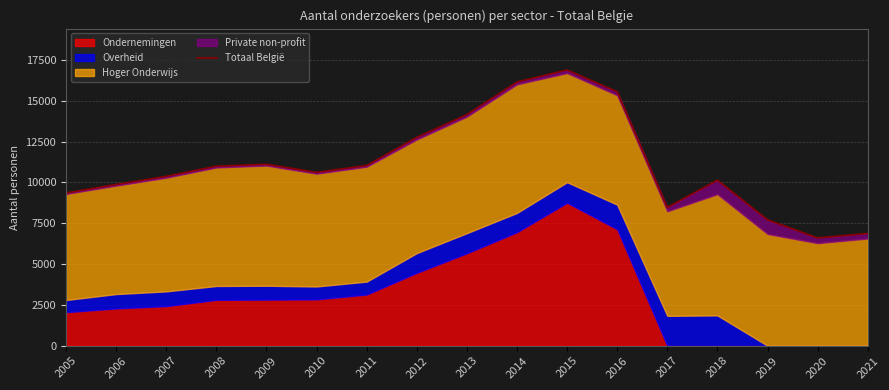

What is the difference between the maximum and second lowest values?

10014